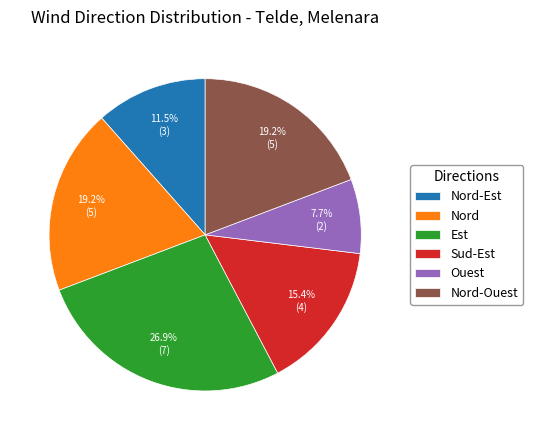

What is the ratio of the value at Sud-Est to the value at Nord-Ouest?

0.8